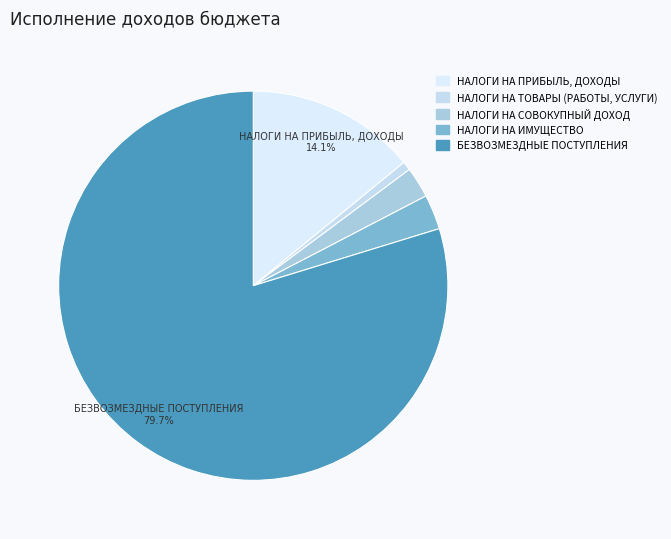

What is the total percentage of НАЛОГИ НА ПРИБЫЛЬ, ДОХОДЫ and НАЛОГИ НА ТОВАРЫ (РАБОТЫ, УСЛУГИ)?

14.8%